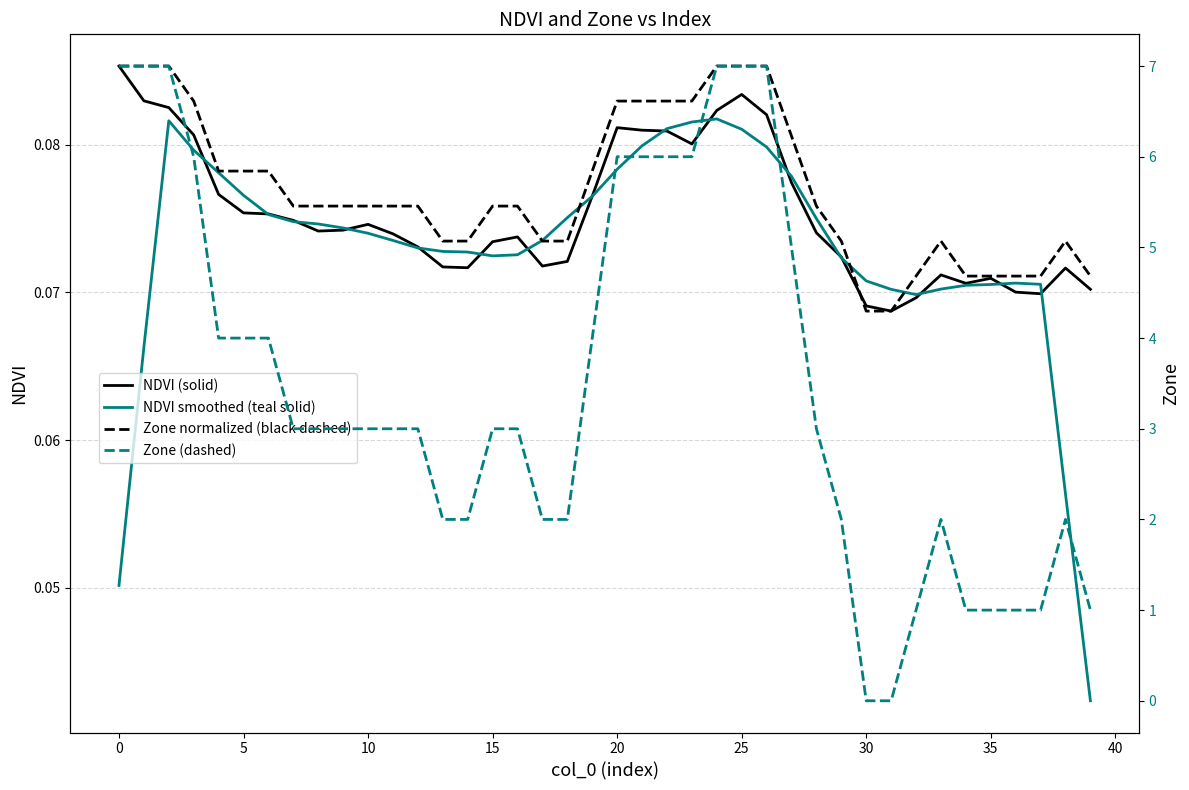

What is the average value of the Zone (dashed) series?

3.5